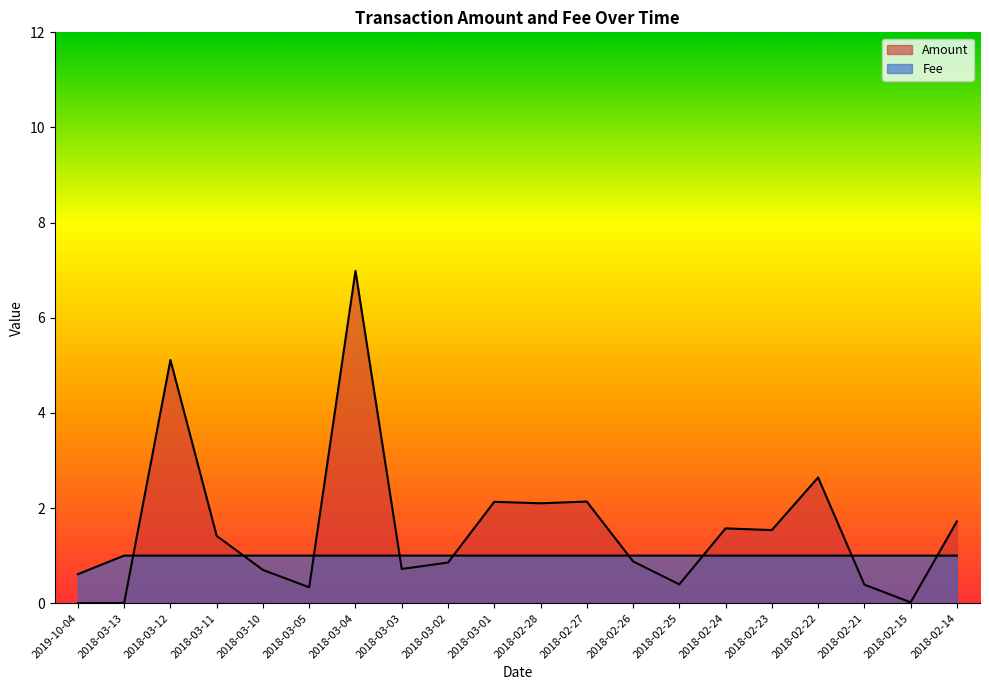

What position from the left is 2018-02-23?

16